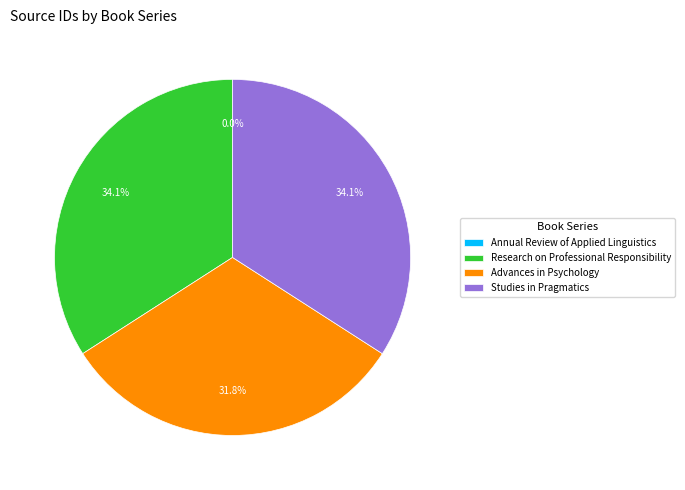

What percentage is the Advances in Psychology slice, to the nearest percent?

32%